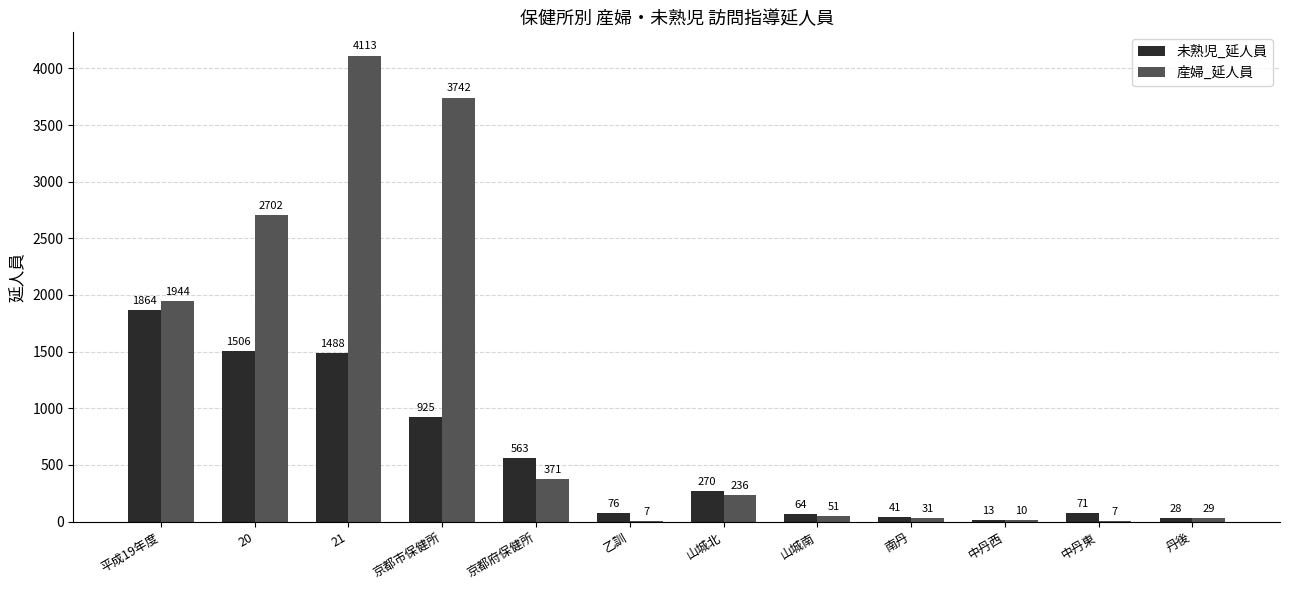

True or false: 産婦_延人員 has a value of 2702 at 20.

True